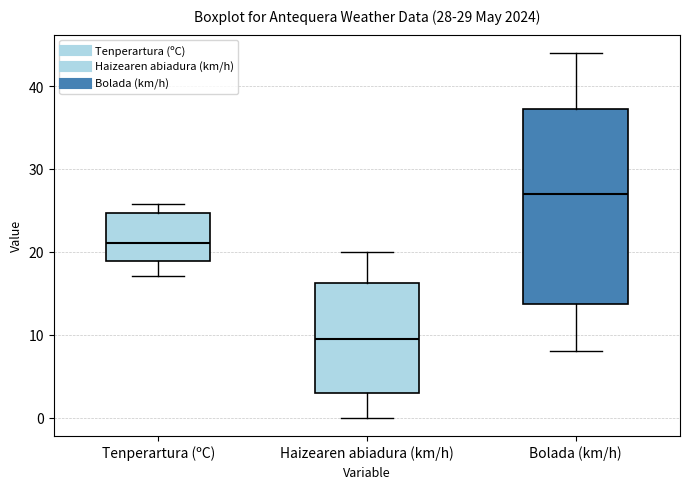

Comparing the boxes themselves (not the whiskers), which one is the tallest?

Bolada (km/h)